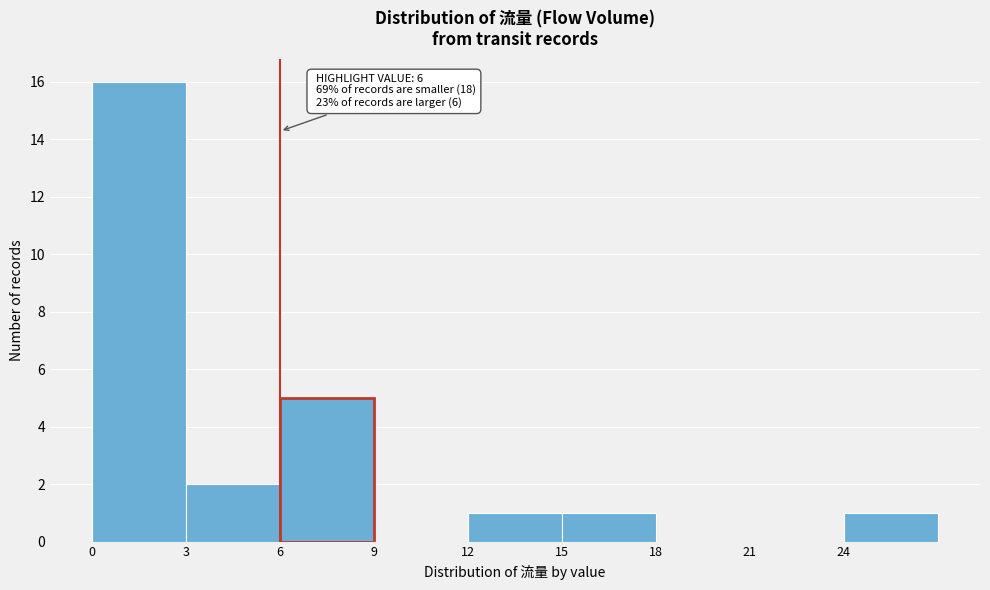

Over which range of the x-axis is the bar tallest?

0 to 3